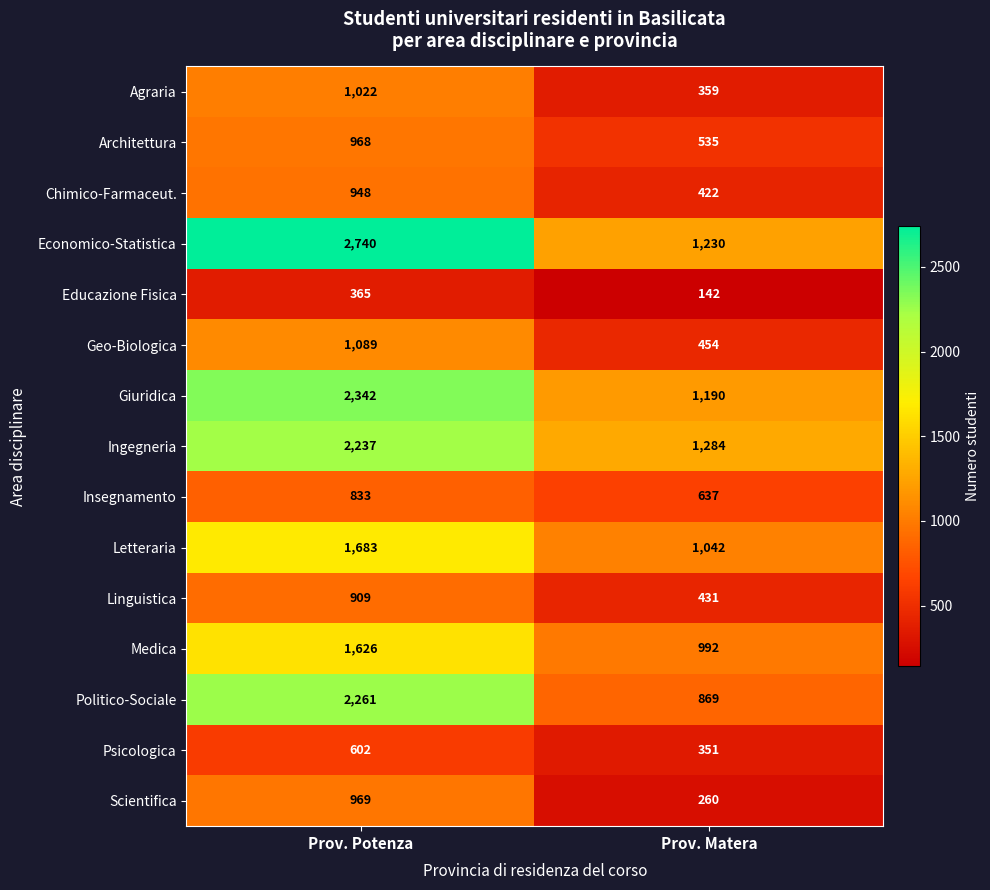

Reading left to right, transcribe all the data shown in this chart.

Agraria: 1022	359
Architettura: 968	535
Chimico-Farmaceut.: 948	422
Economico-Statistica: 2740	1230
Educazione Fisica: 365	142
Geo-Biologica: 1089	454
Giuridica: 2342	1190
Ingegneria: 2237	1284
Insegnamento: 833	637
Letteraria: 1683	1042
Linguistica: 909	431
Medica: 1626	992
Politico-Sociale: 2261	869
Psicologica: 602	351
Scientifica: 969	260